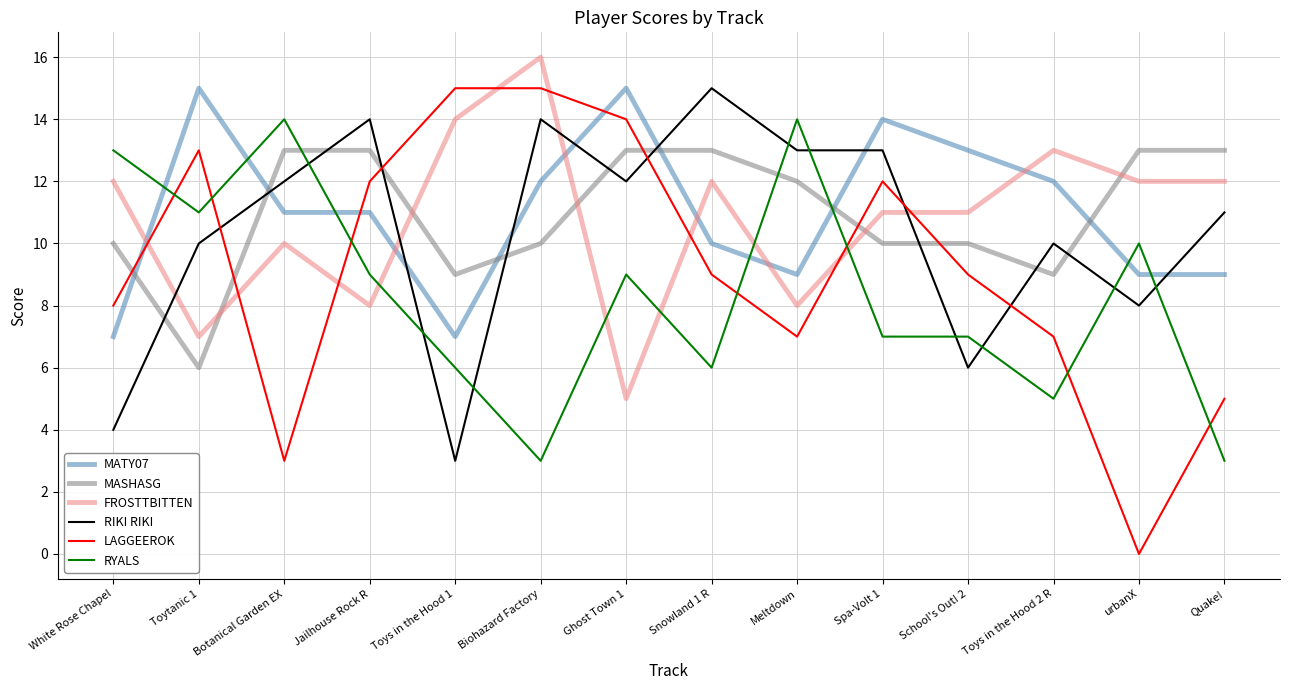

Which series has the largest range (max minus min)?

LAGGEEROK